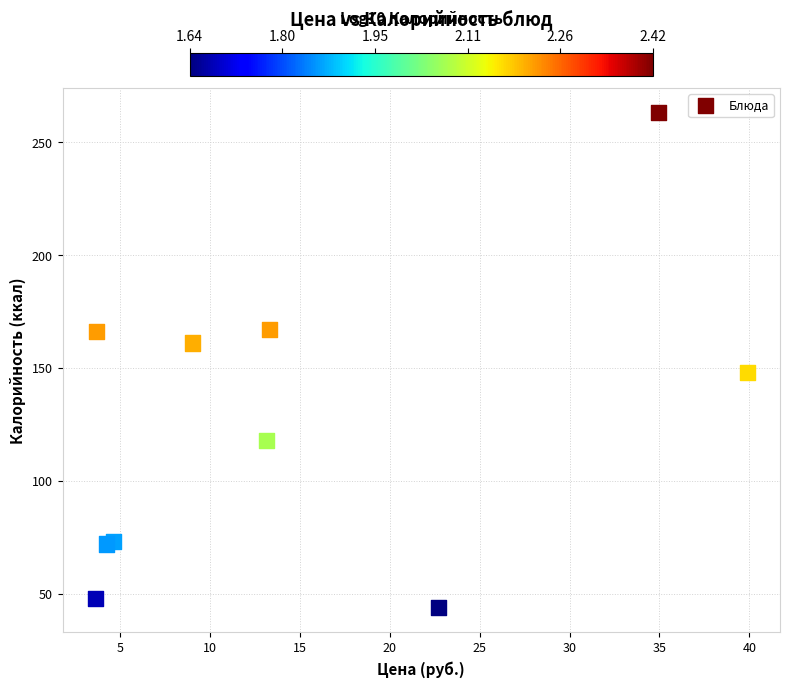

What Y value in the scatter plot is closest to 153?

148